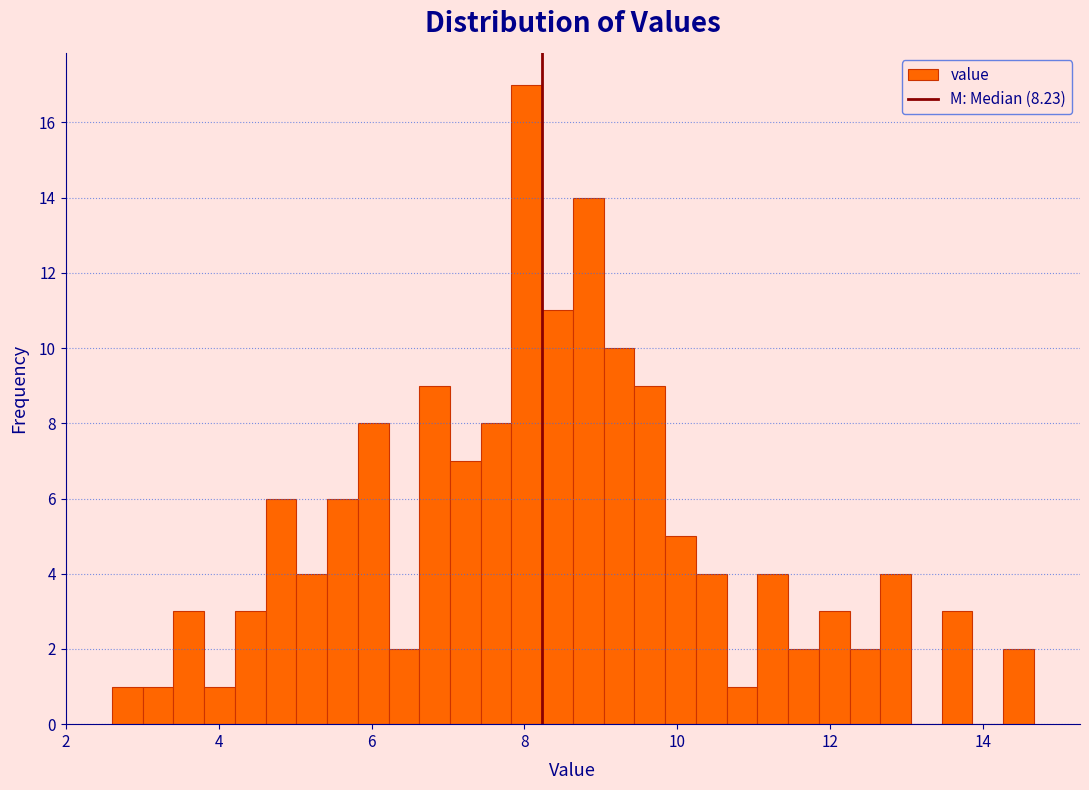

Around what value on the x-axis is the tallest bar? Give the approximate position of its centre, as read against the axis.

8.0